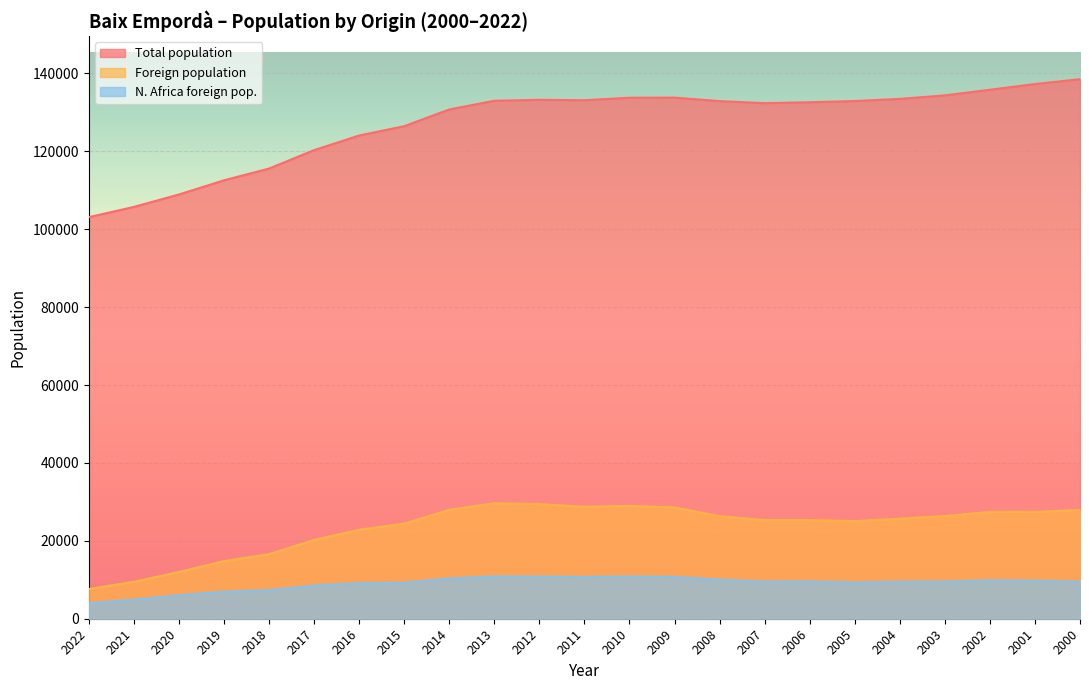

How many distinct data groups are displayed?

3